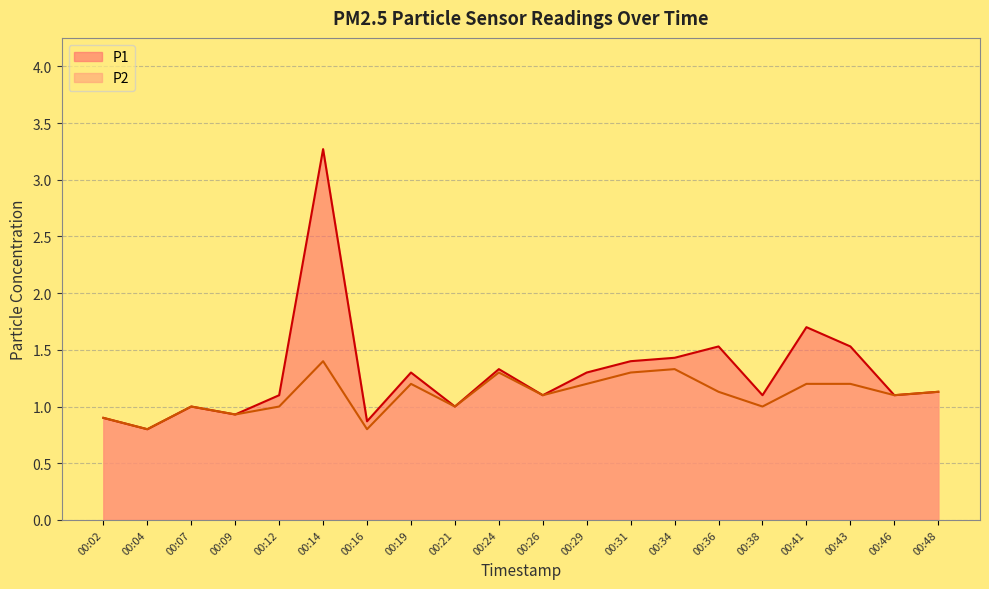

What is the value of the P2 point at the 3rd from the left?

1.0